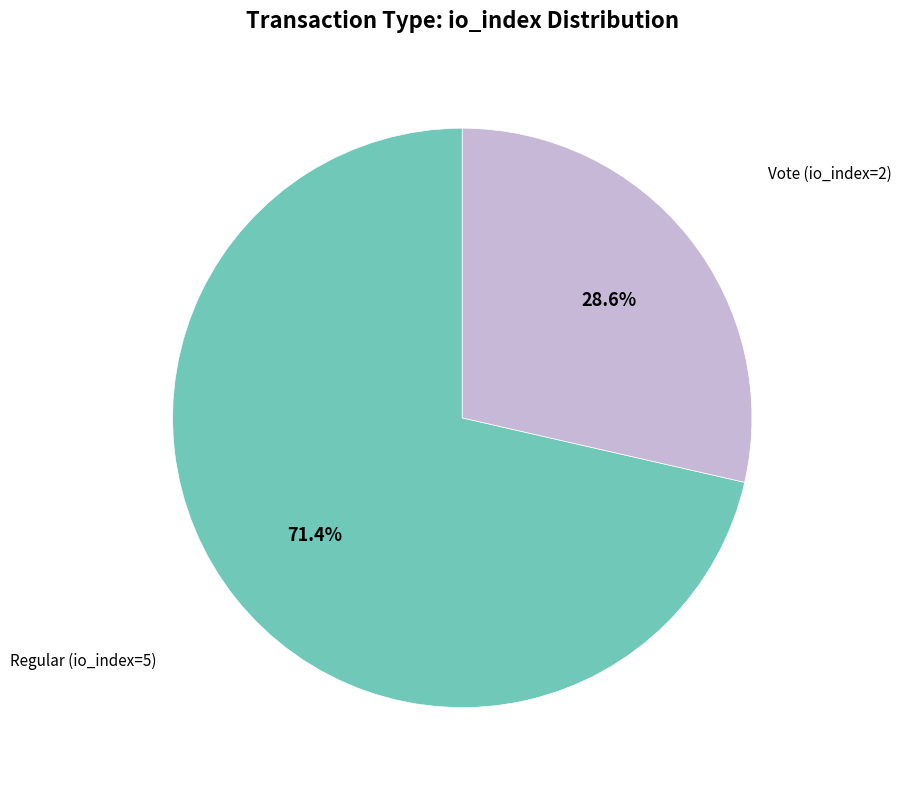

Is there any slice that represents more than half of the pie?

Yes